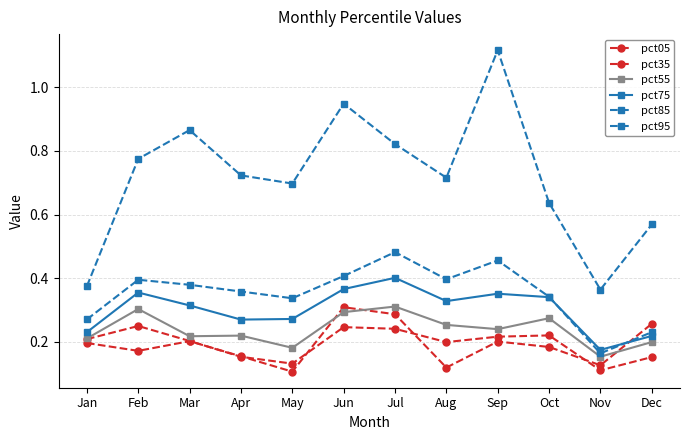

Reading left to right, what are all the values shown in this chart?

pct05: 0.2	0.2	0.2	0.2	0.1	0.3	0.3	0.1	0.2	0.2	0.1	0.3
pct35: 0.2	0.3	0.2	0.2	0.1	0.2	0.2	0.2	0.2	0.2	0.1	0.2
pct55: 0.2	0.3	0.2	0.2	0.2	0.3	0.3	0.3	0.2	0.3	0.2	0.2
pct75: 0.2	0.4	0.3	0.3	0.3	0.4	0.4	0.3	0.4	0.3	0.2	0.2
pct85: 0.3	0.4	0.4	0.4	0.3	0.4	0.5	0.4	0.5	0.3	0.2	0.2
pct95: 0.4	0.8	0.9	0.7	0.7	0.9	0.8	0.7	1.1	0.6	0.4	0.6